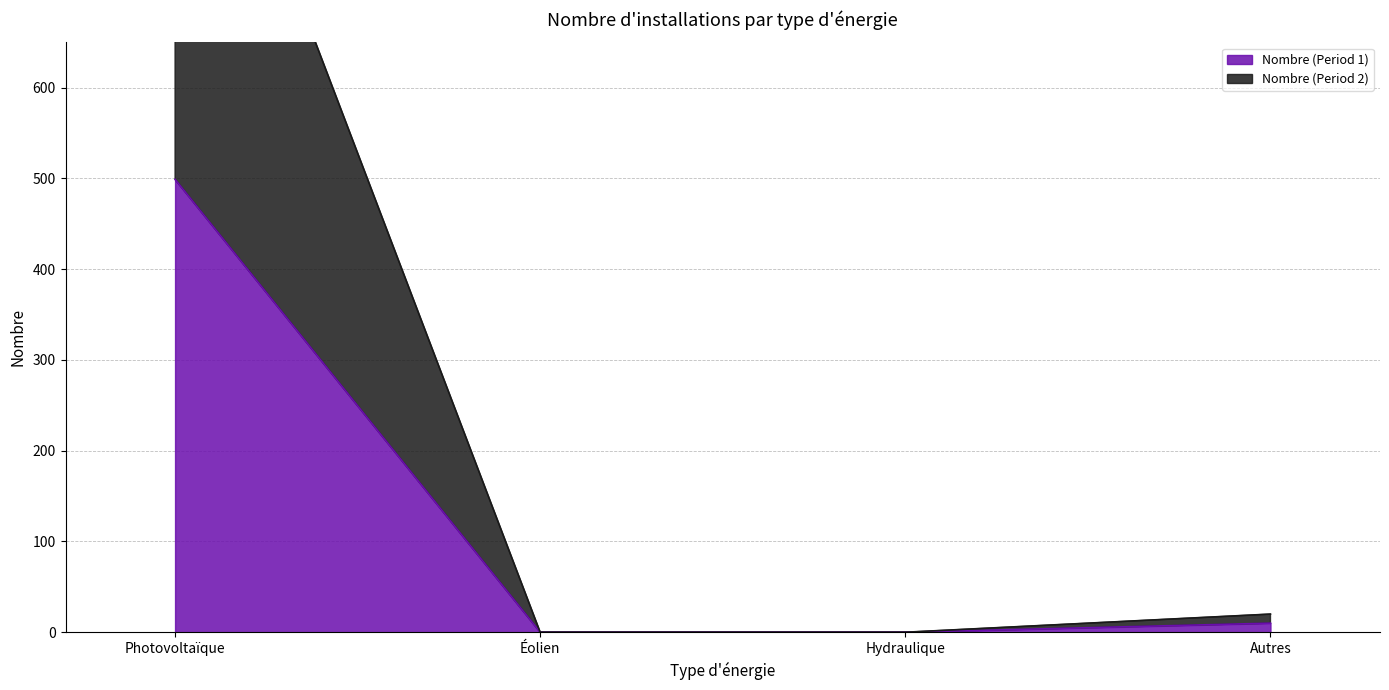

Is it true that Nombre (Period 1) equals -325 at Hydraulique?

False